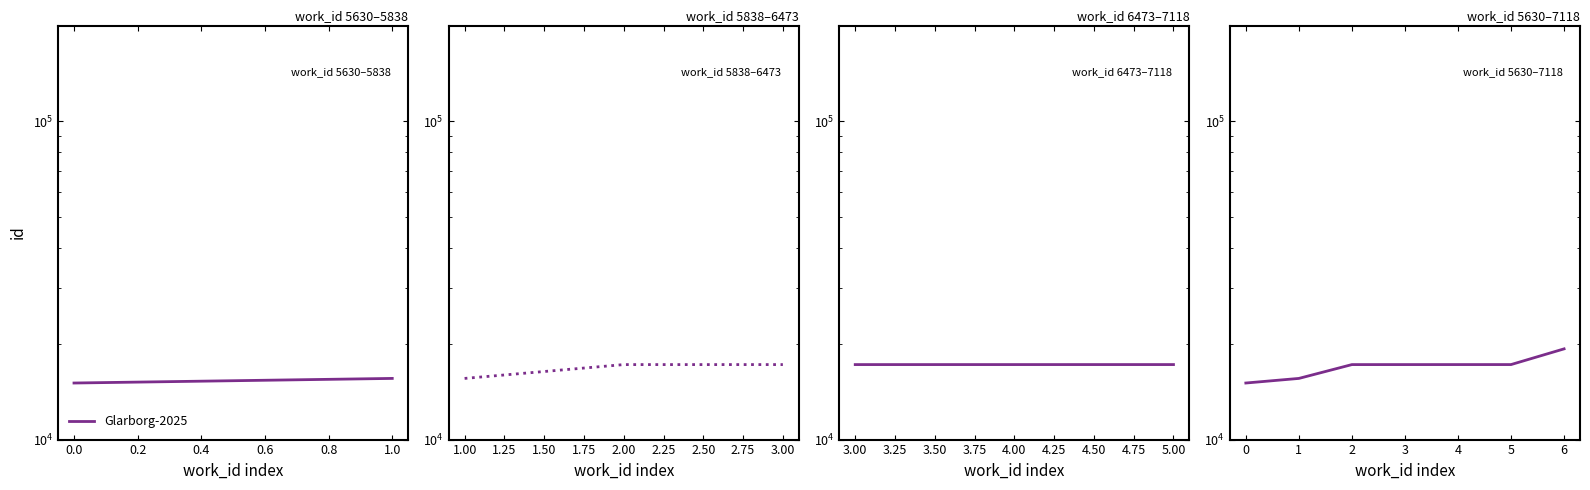

True or false: there are more than 0 points higher than both neighbors.

False